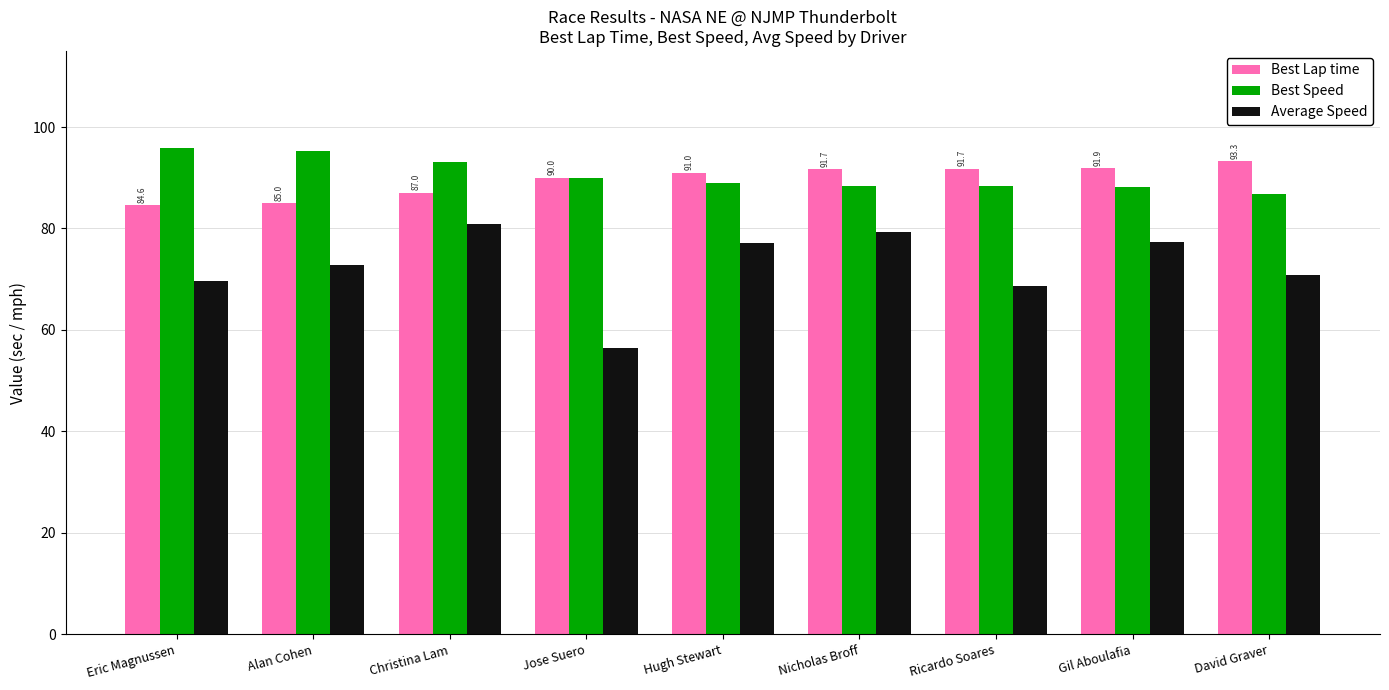

Is the value of Best Speed at David Graver greater than the value of Average Speed at Eric Magnussen?

Yes